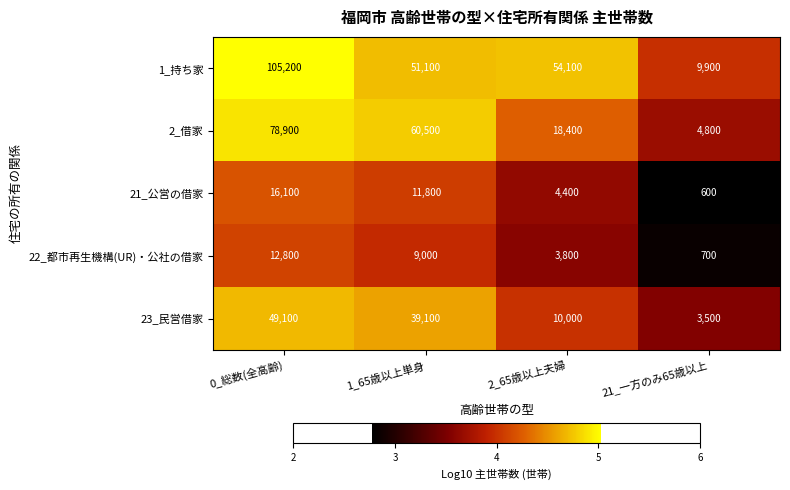

What is the difference between the 21_公営の借家 values at 2_65歳以上夫婦 and 21_一方のみ65歳以上?

3800